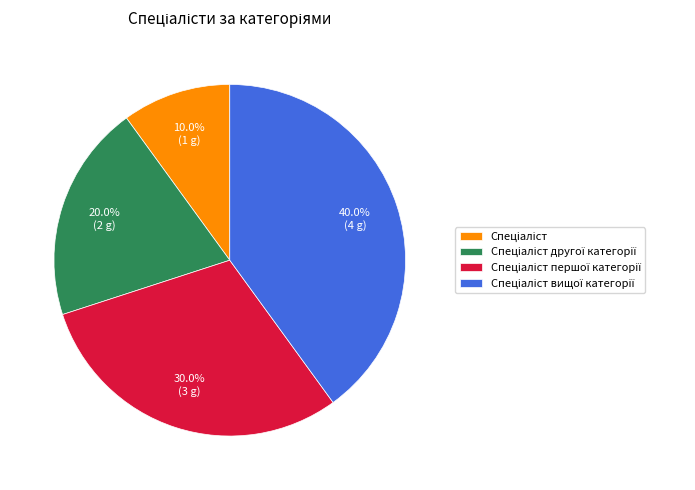

Is there any slice that represents more than half of the pie?

No